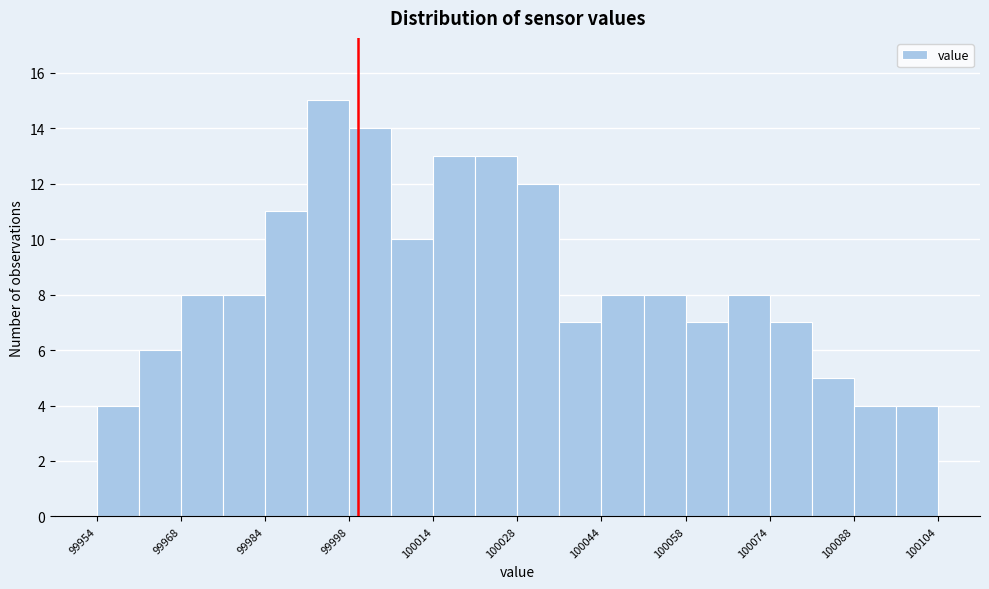

Read against the x-axis, roughly where is the centre of the tallest bar?

99994